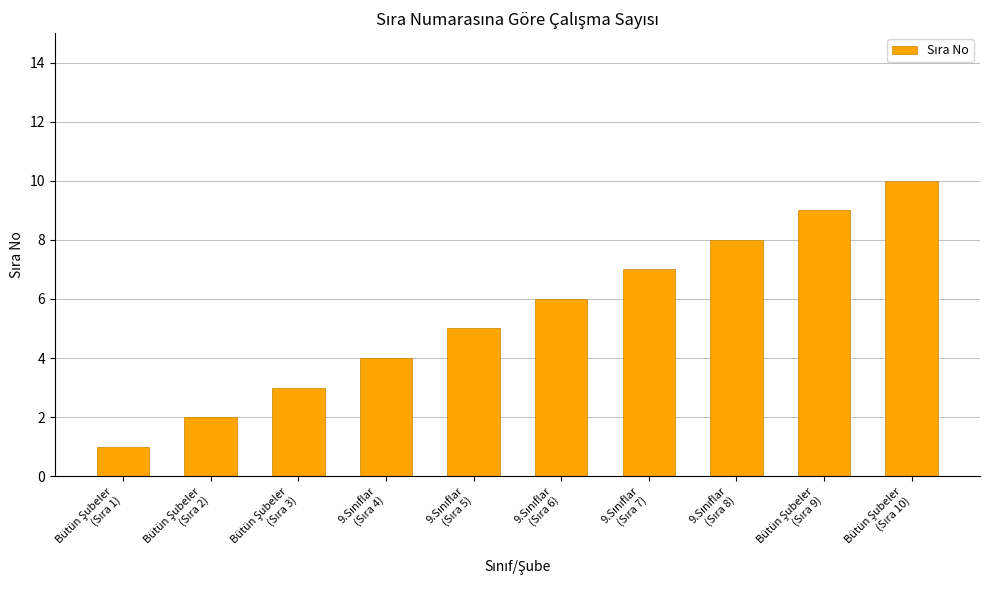

What is the difference between the maximum and minimum values?

9